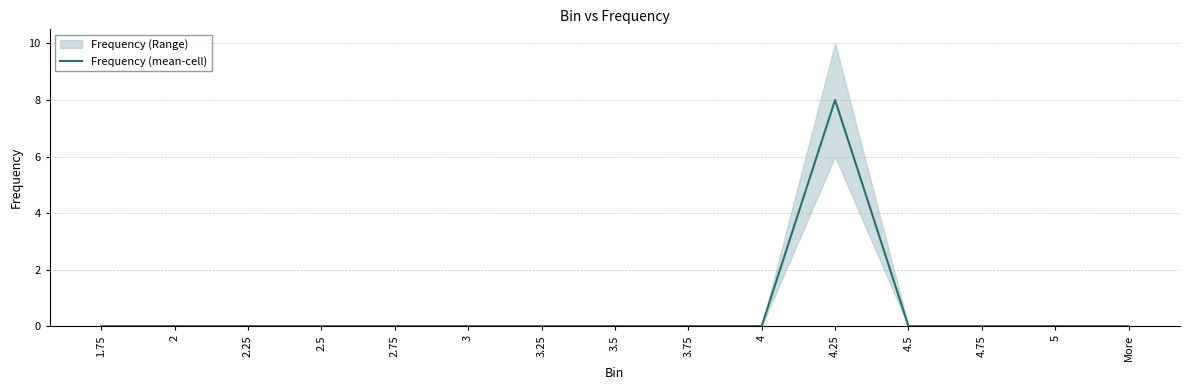

What is the greatest value displayed?

8